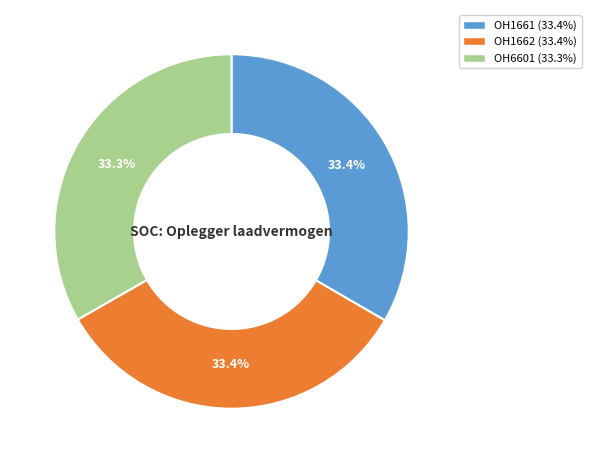

Approximately how many times larger is the value at OH1662 compared to OH6601?

1.0